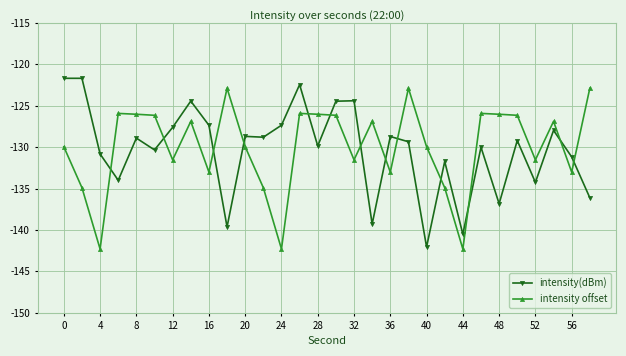

What is the highest value of the intensity offset series?

-122.9